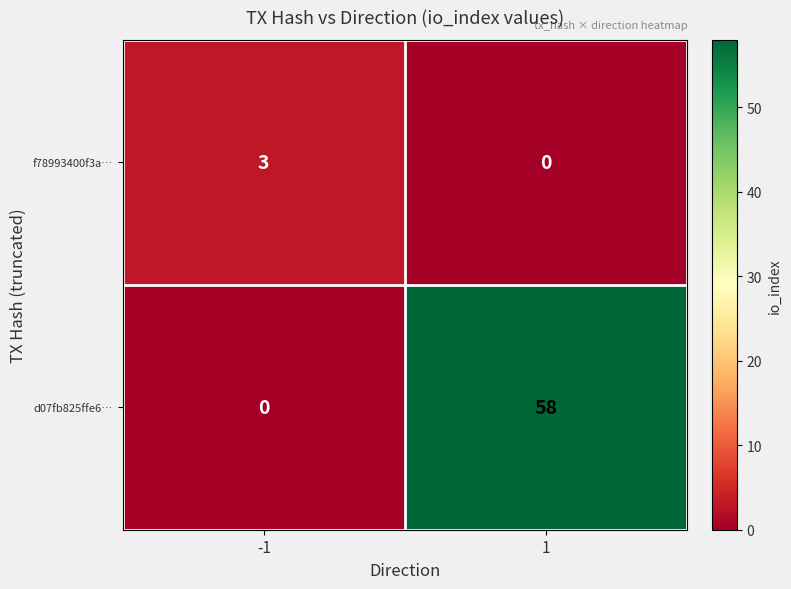

What is the difference between the maximum and minimum values in the d07fb825ffe6… series?

58